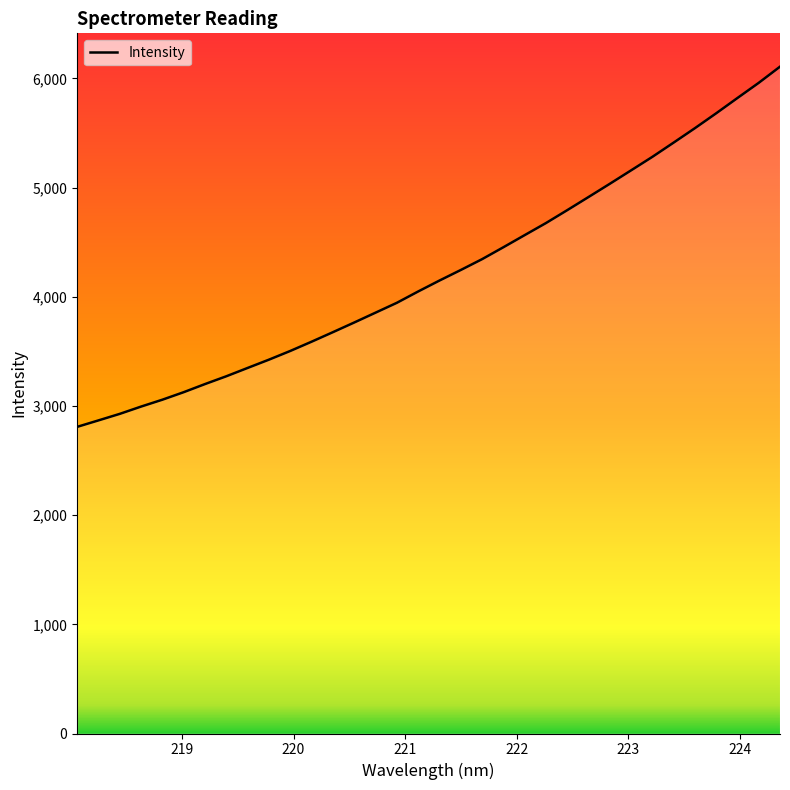

How many categories are shown in the chart?

34